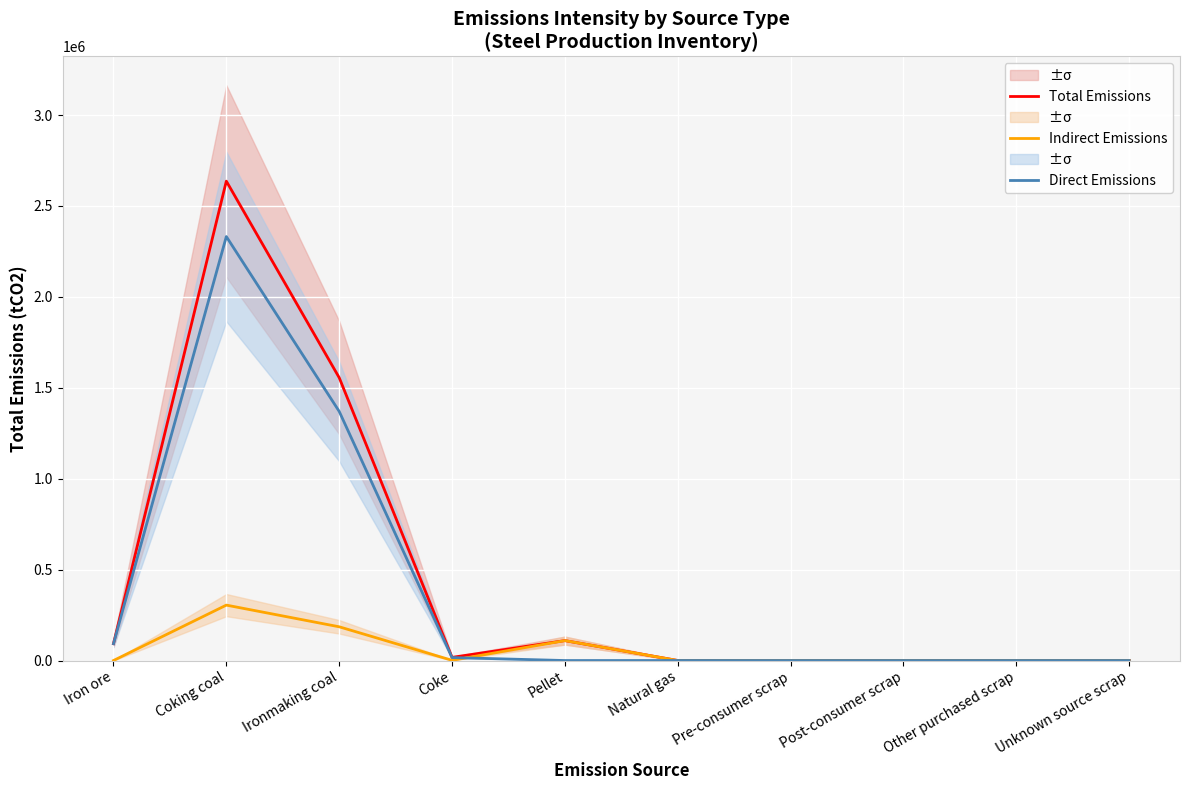

What are all the series names shown in the legend?

Total Emissions, Indirect Emissions, Direct Emissions